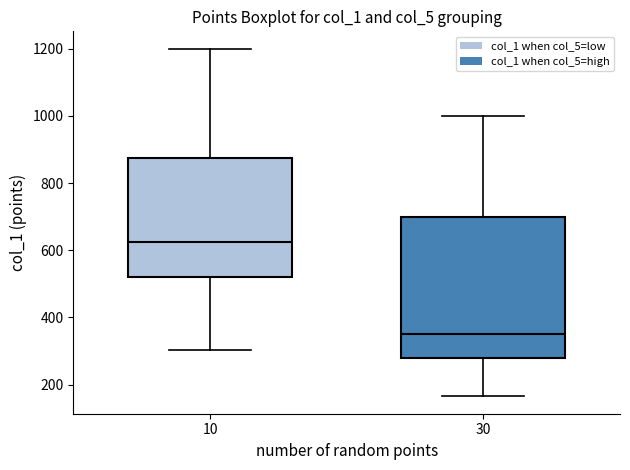

Reading left to right, read every box against the y-axis: the position of its median line, the range the box covers, and the ends of its whiskers. The values are not printed on the chart, so give them approximately, as read against the axis.

10: median 620, box 520 to 880, whiskers 300 to 1200
30: median 360, box 280 to 700, whiskers 160 to 1000